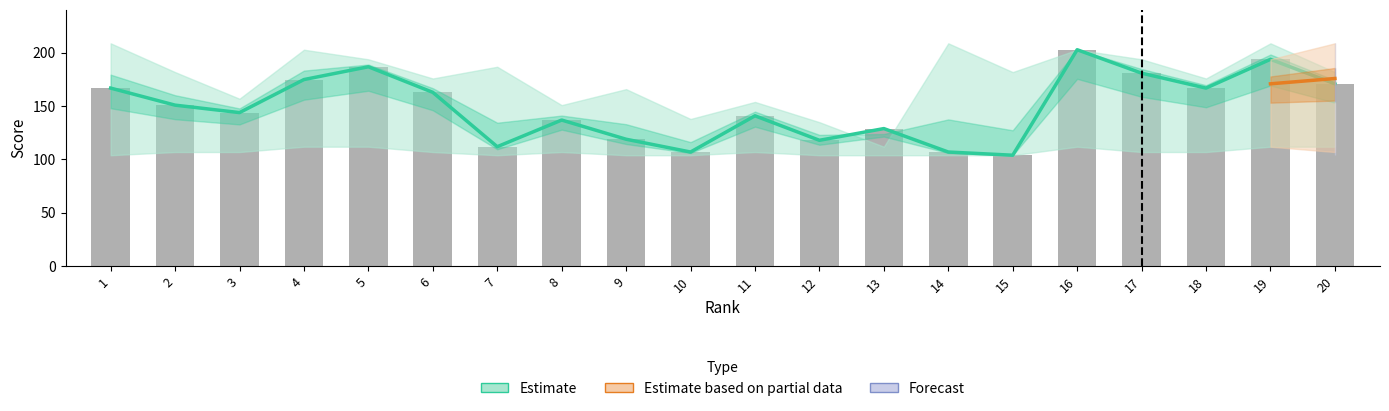

Is it true that the value at 3 is 144?

True